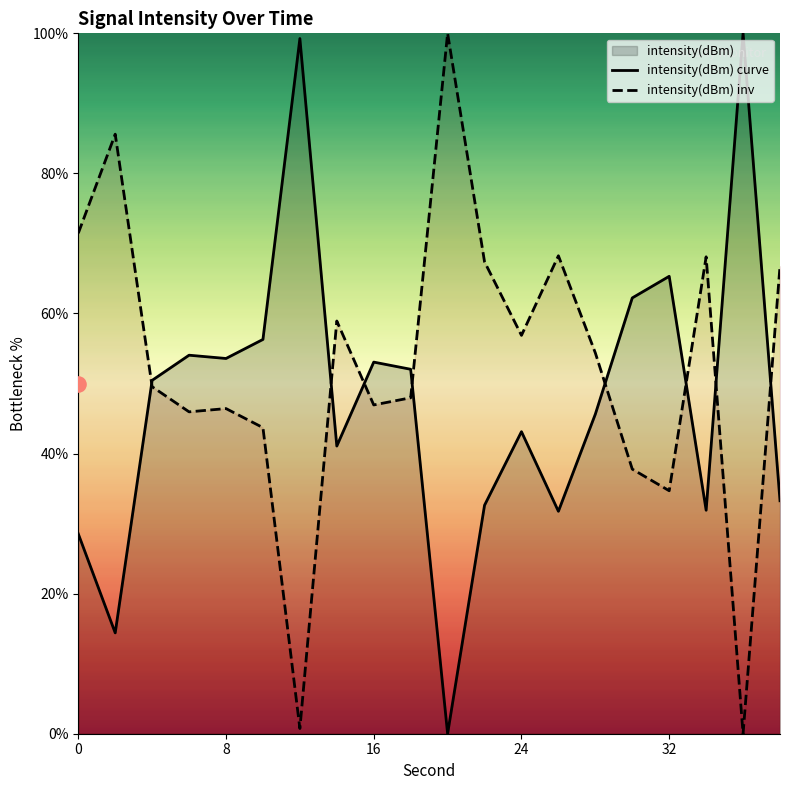

What is the maximum value for intensity(dBm) inv?

100.0